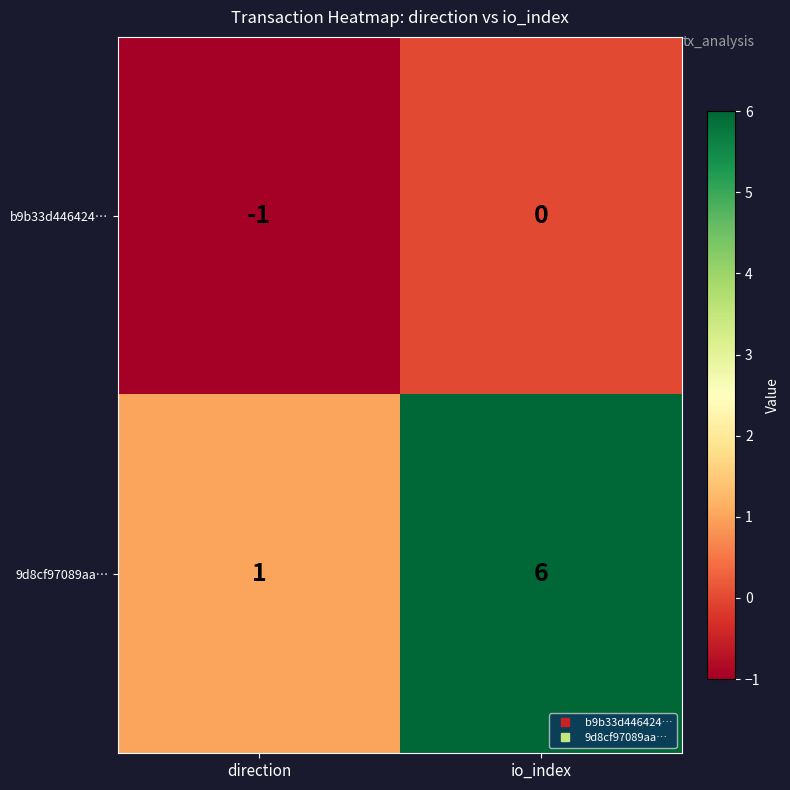

What is the greatest value displayed?

6